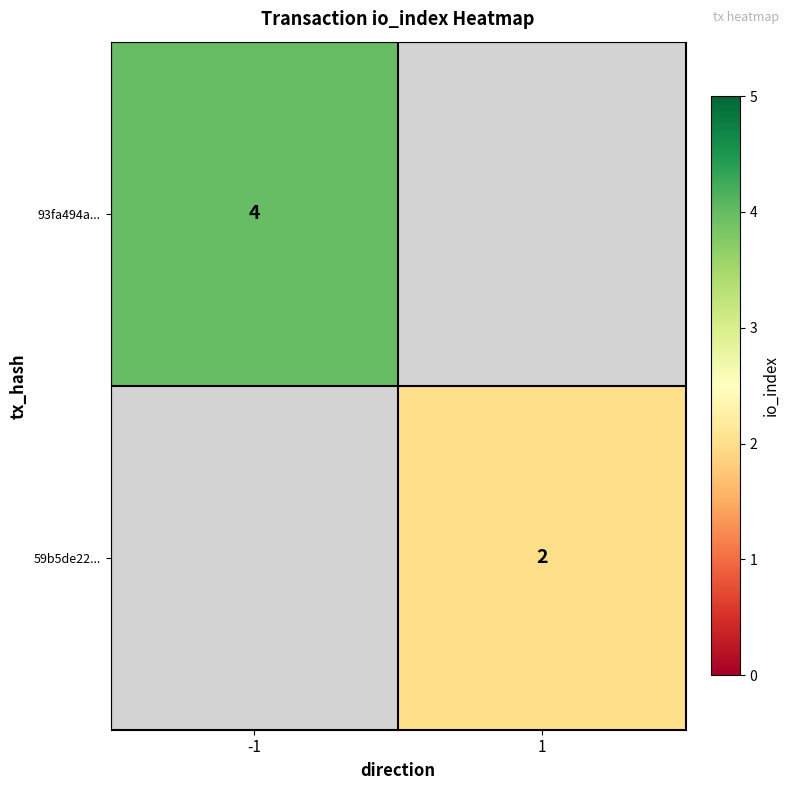

Is it true that 59b5de22... equals 3 at 1?

False